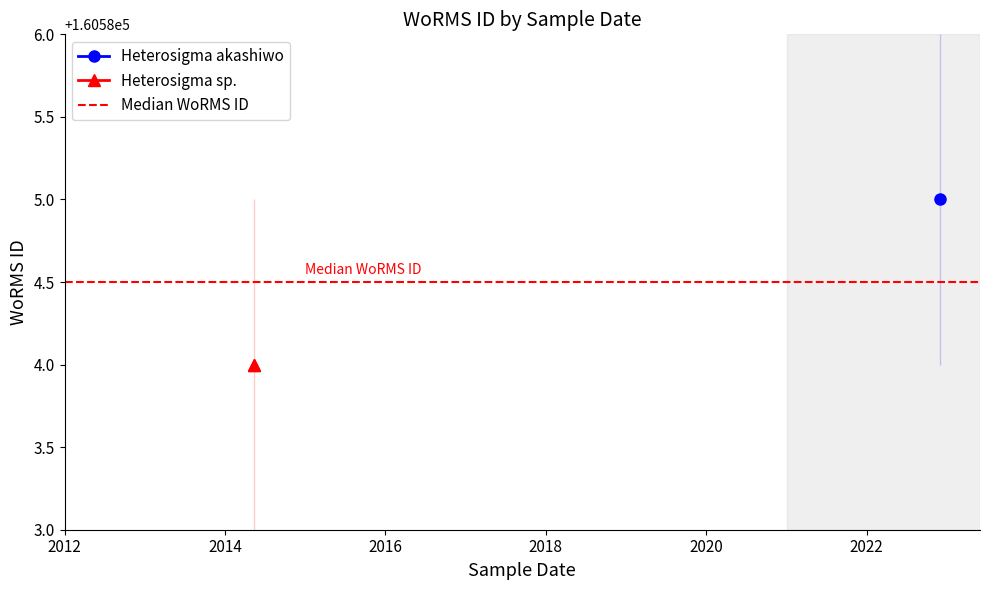

Which has a higher value, 2012 or 2014?

2012